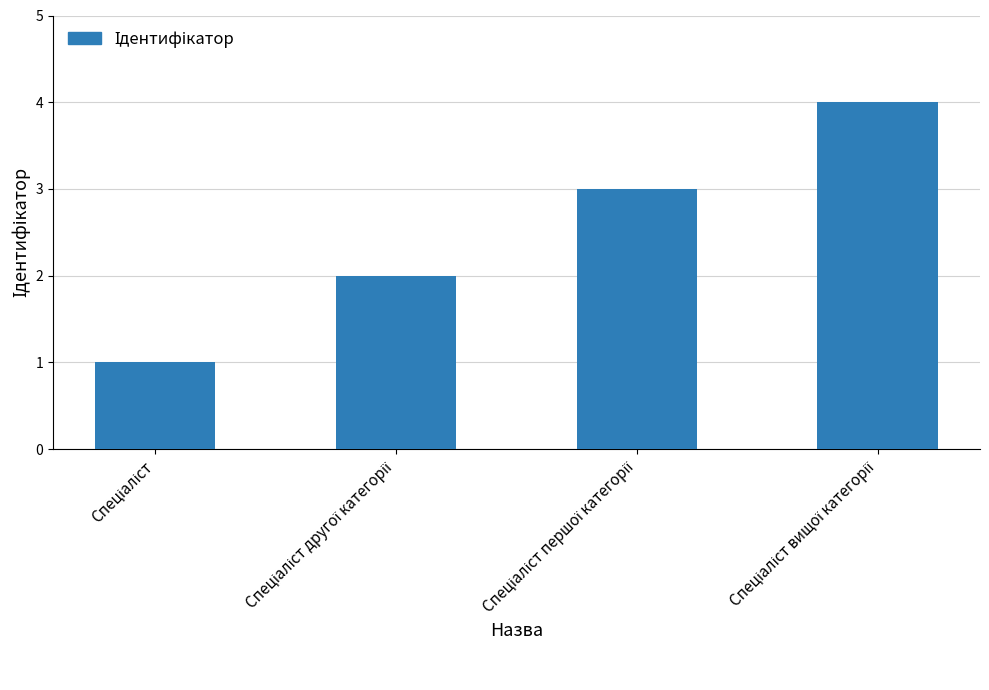

What is the sum of all values?

10